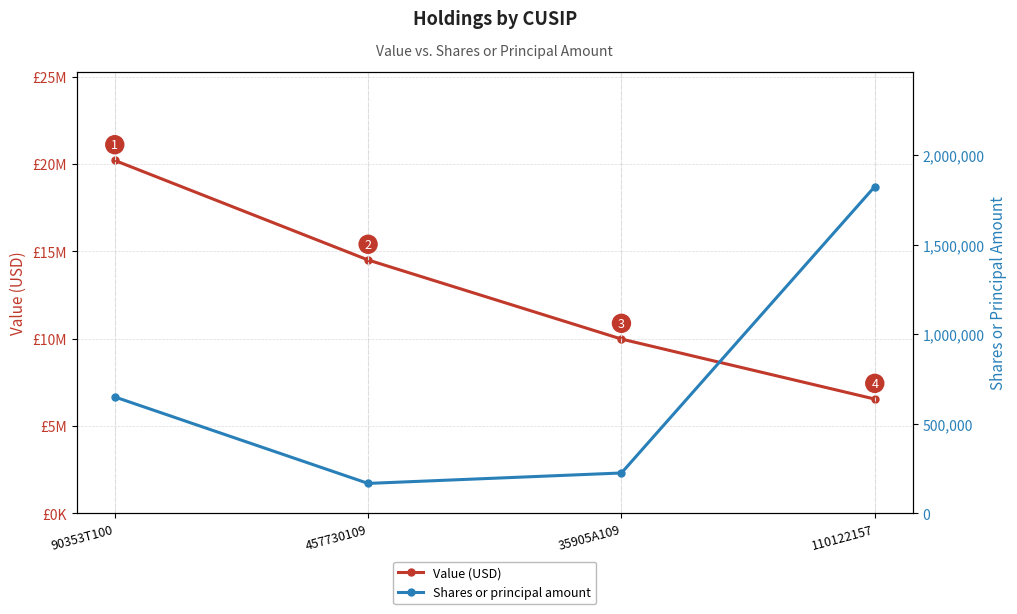

Which series has the largest range (max minus min)?

Value (USD)